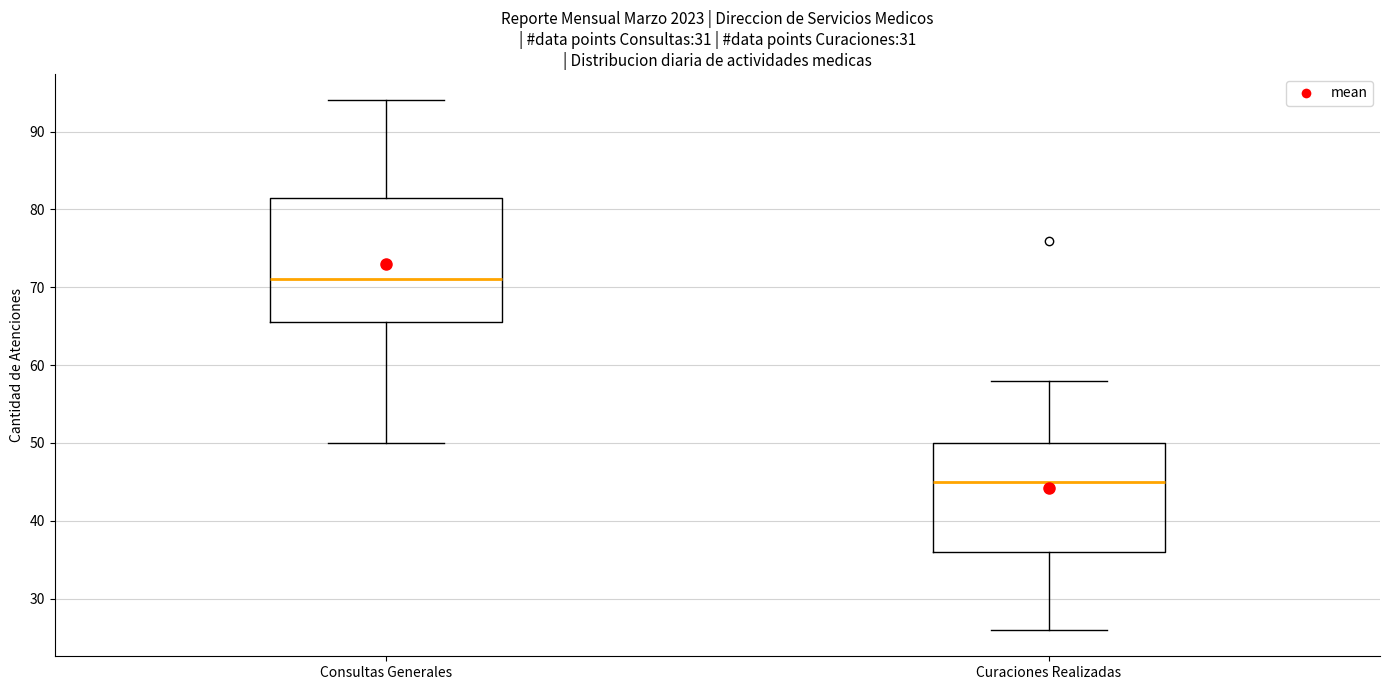

Reading left to right, read every box against the y-axis: the position of its median line, the range the box covers, and the ends of its whiskers. The values are not printed on the chart, so give them approximately, as read against the axis.

Consultas Generales: median 71, box 66 to 82, whiskers 50 to 94
Curaciones Realizadas: median 45, box 36 to 50, whiskers 26 to 58